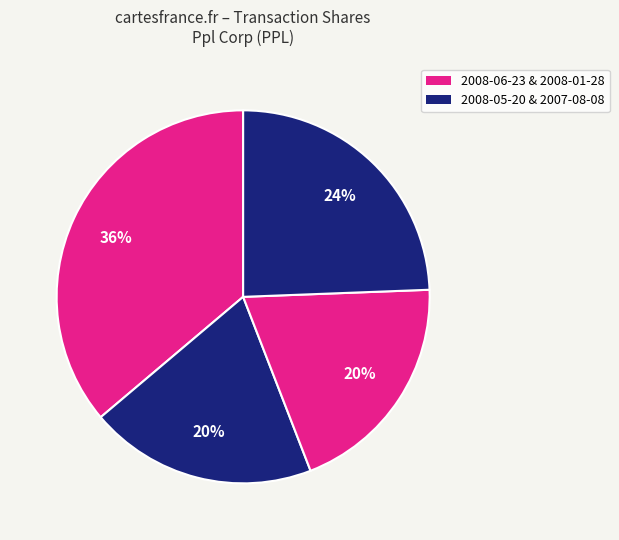

How many slices are in this pie chart?

4